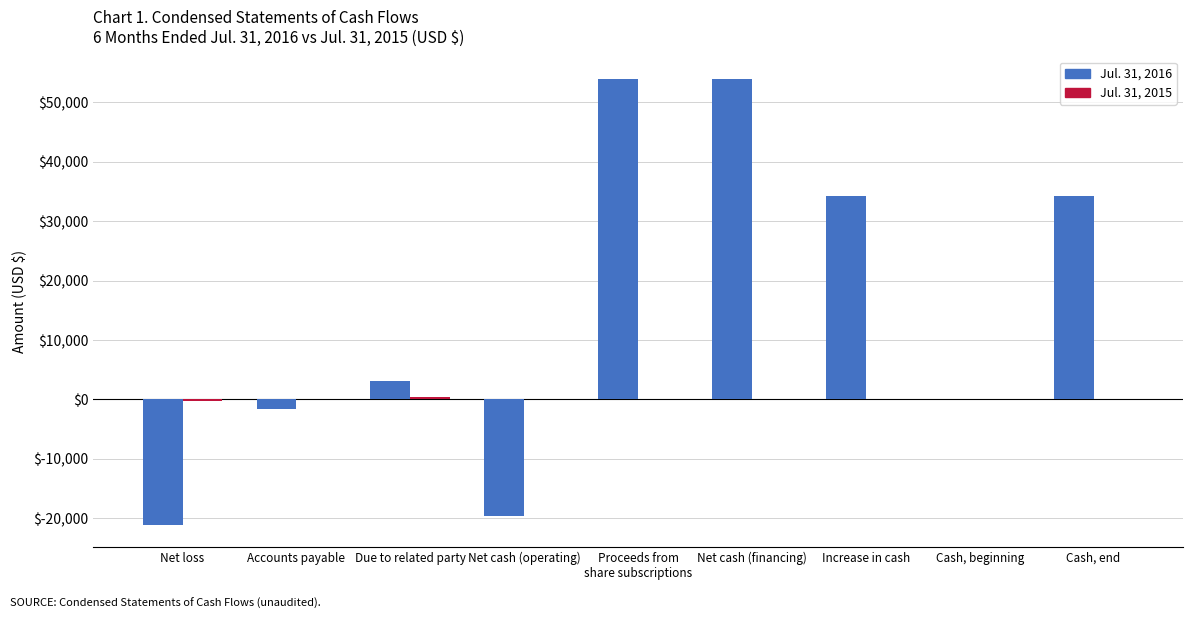

How many series are shown in this chart?

2